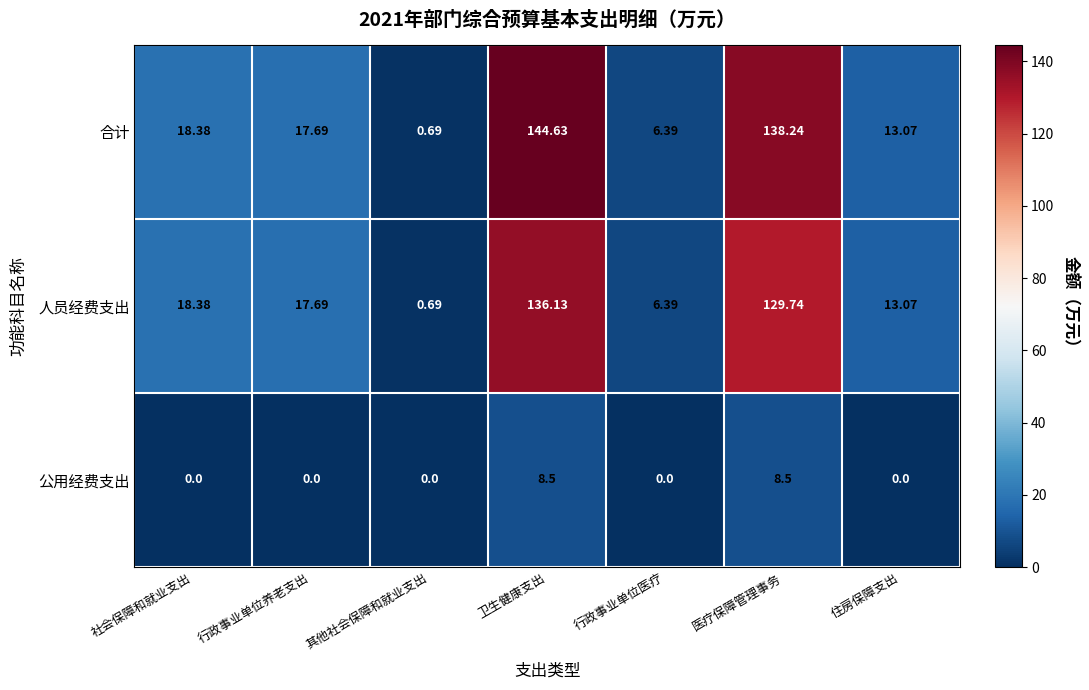

At how many categories does at least one series exceed 33?

2